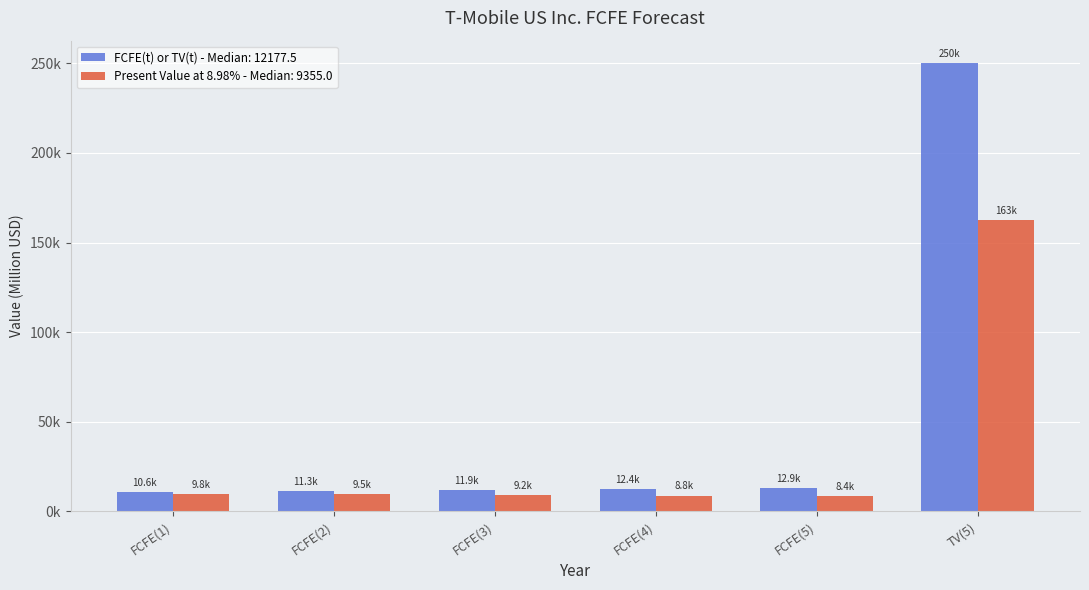

What are all the series names shown in the legend?

FCFE(t) or TV(t) - Median: 12177.5, Present Value at 8.98% - Median: 9355.0